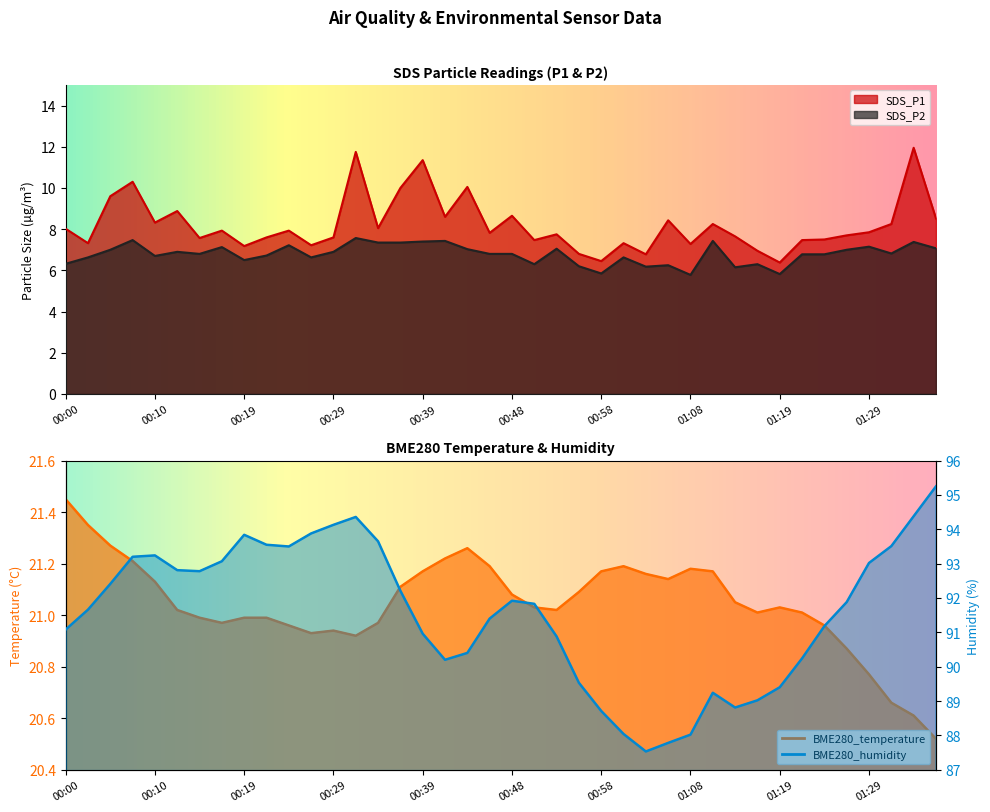

At 00:12, list the series in order from largest to smallest.

BME280_humidity, BME280_temperature, SDS_P1, SDS_P2